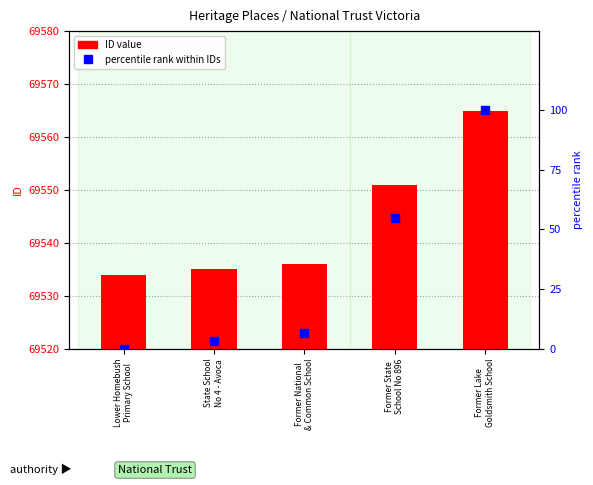

True or false: ID value has a value of 69551.0 at Former State
School No 896.

True